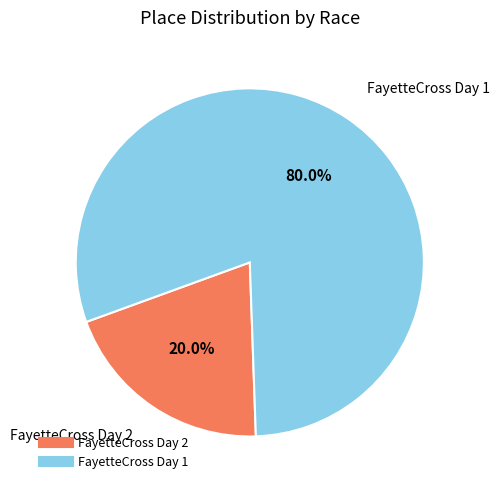

True or false: FayetteCross Day 2 accounts for 20% of the total.

True